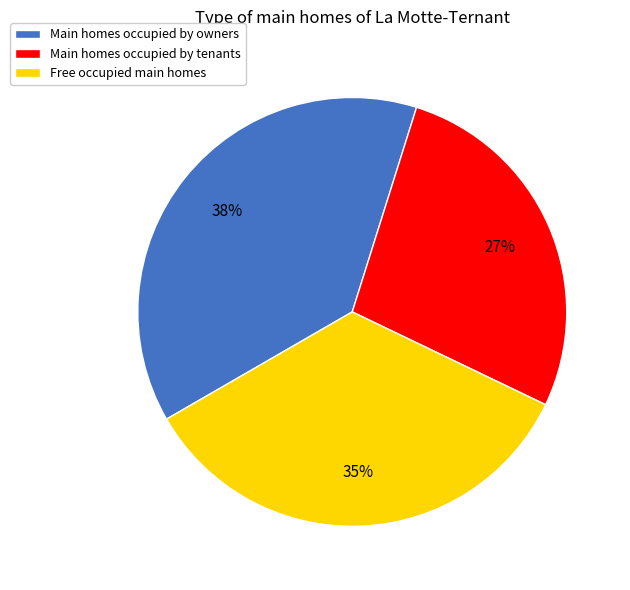

To the nearest percent, what is the average slice percentage?

33%